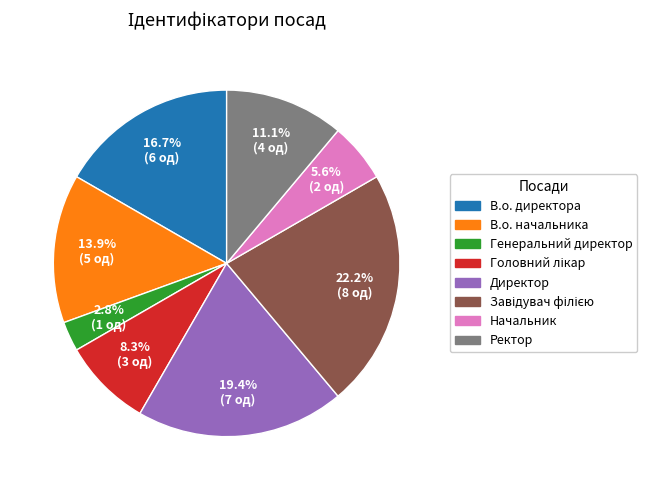

Is the sum of Генеральний директор and В.о. директора greater than half?

No